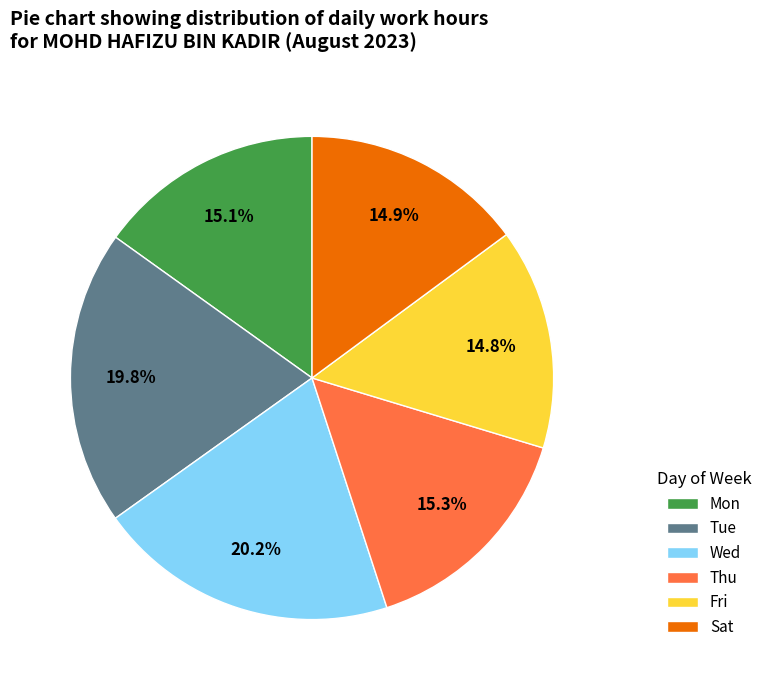

Combined, do Fri and Mon account for over 50%?

No